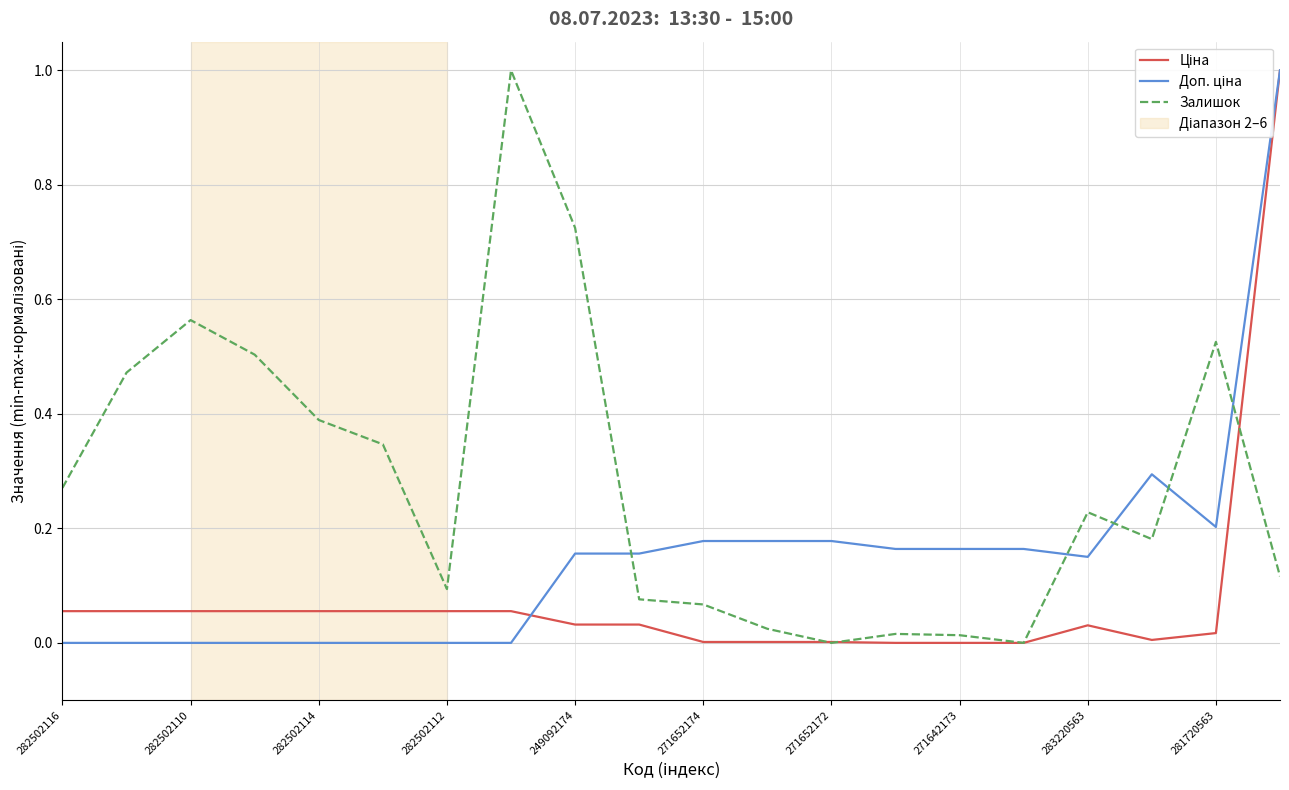

What is the greatest value displayed?

1.0